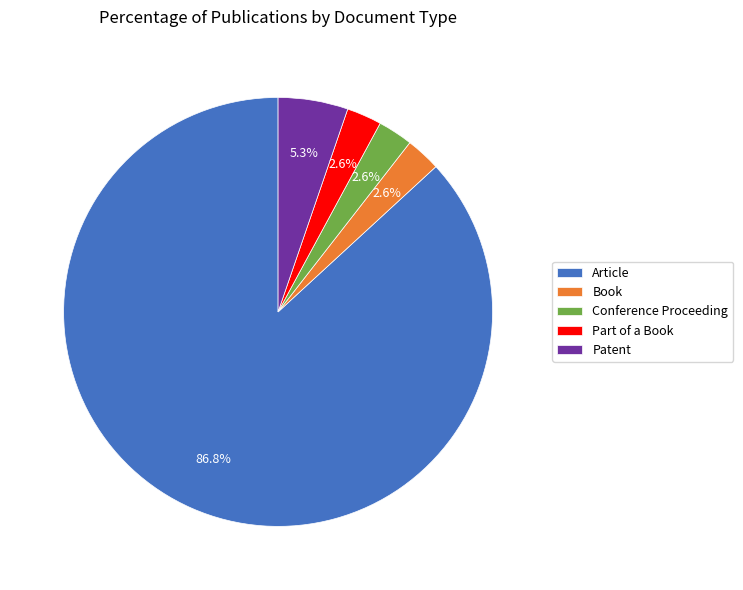

What percentage is the Conference Proceeding slice, to the nearest percent?

3%